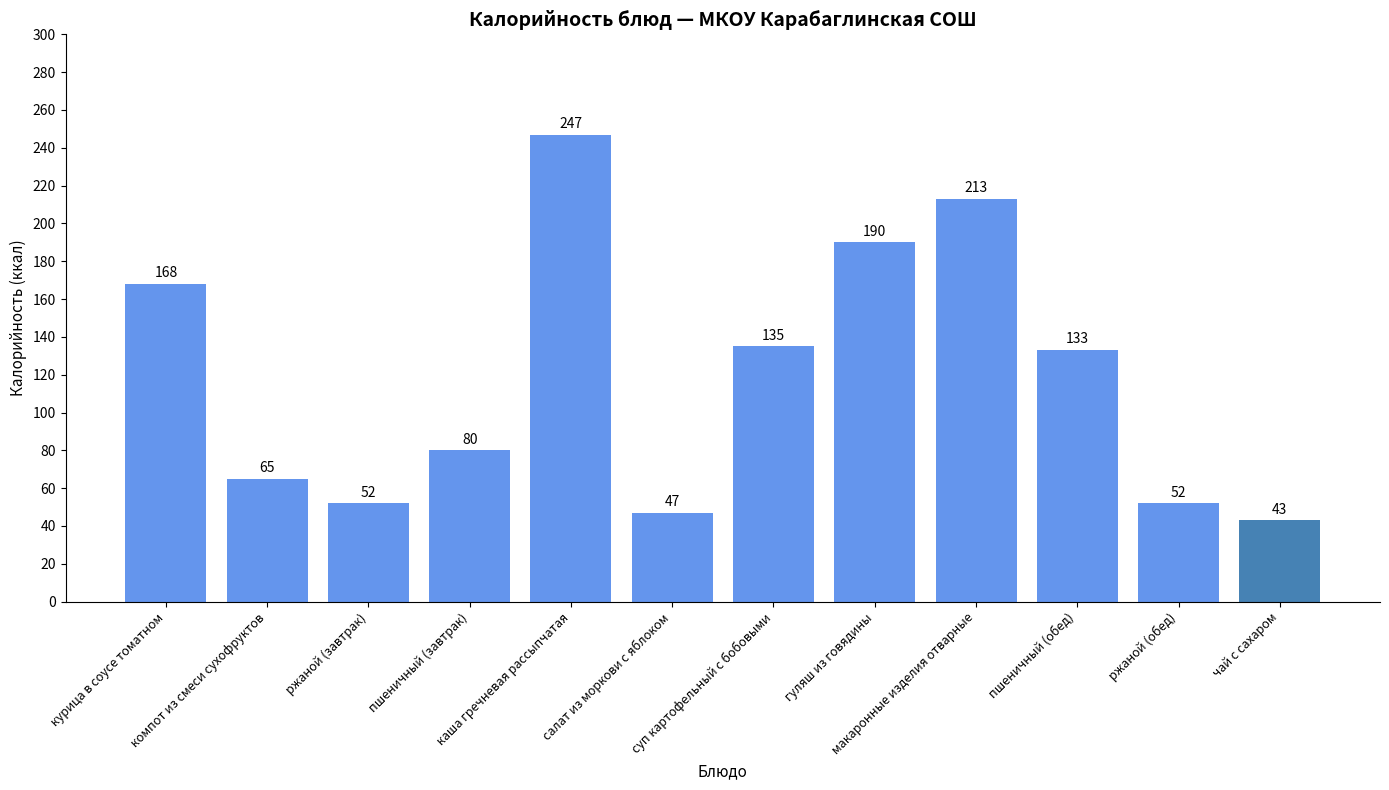

What position from the right is пшеничный (завтрак)?

9